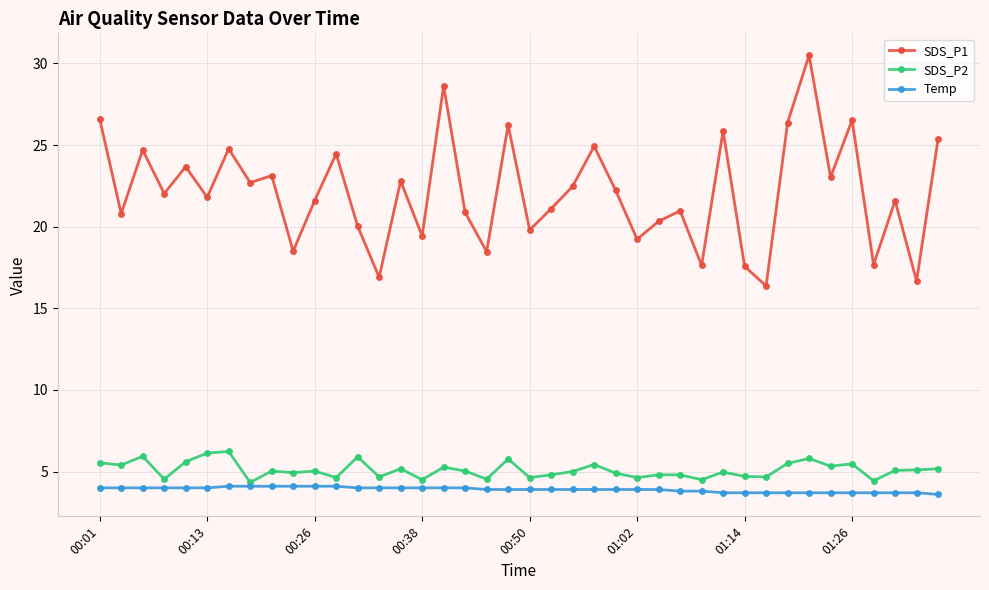

What is the average value of the Temp series?

3.9